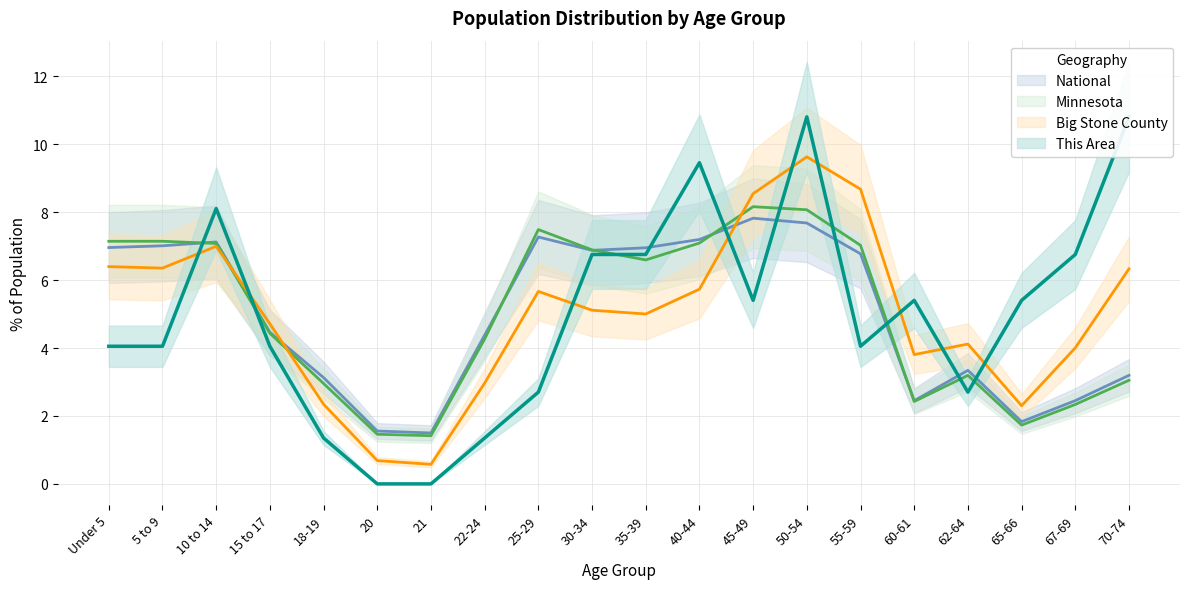

What is the spread (max minus min) of values at 21?

1.5